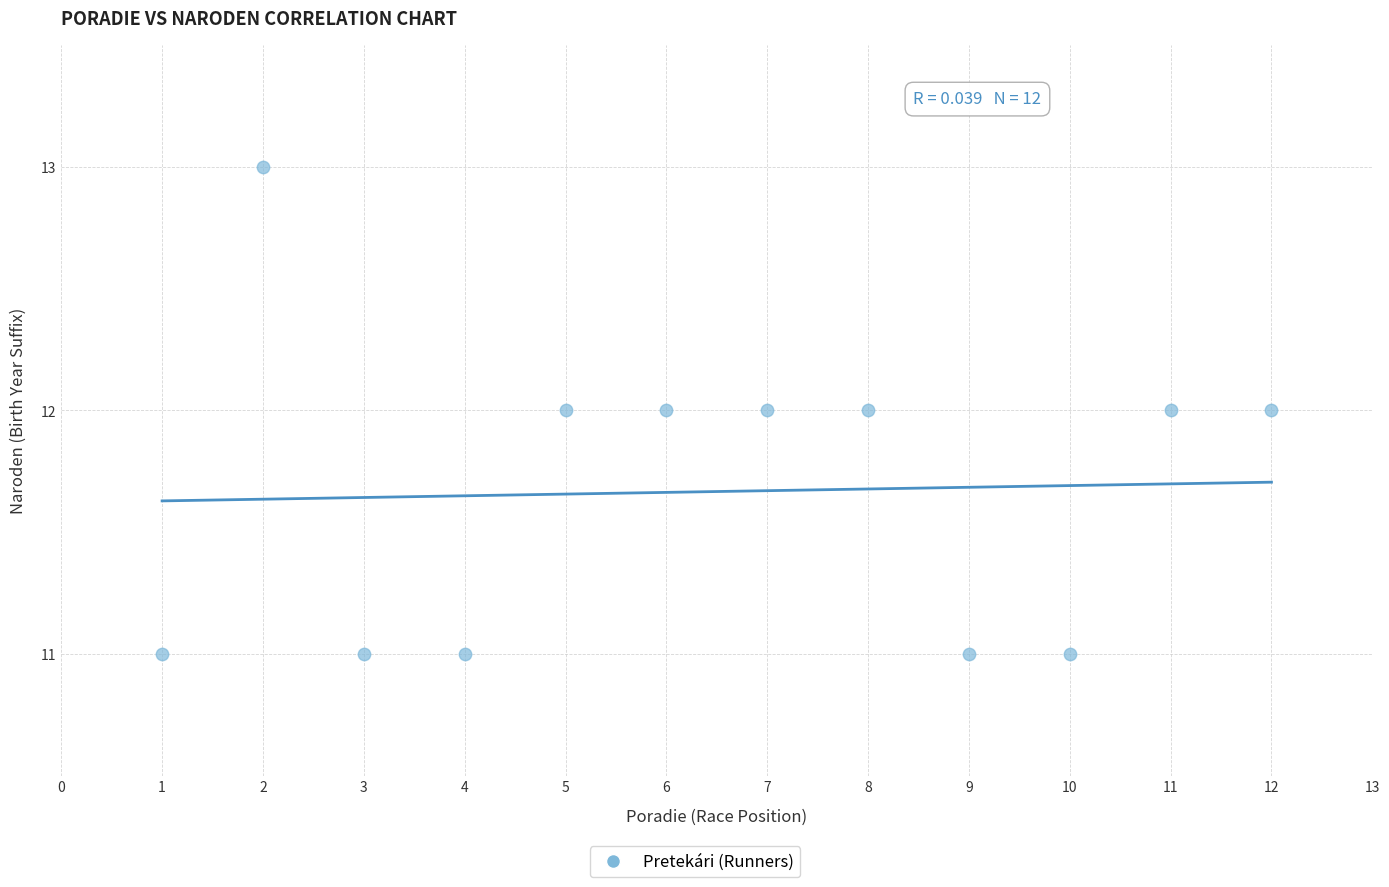

What is the average Y value?

12